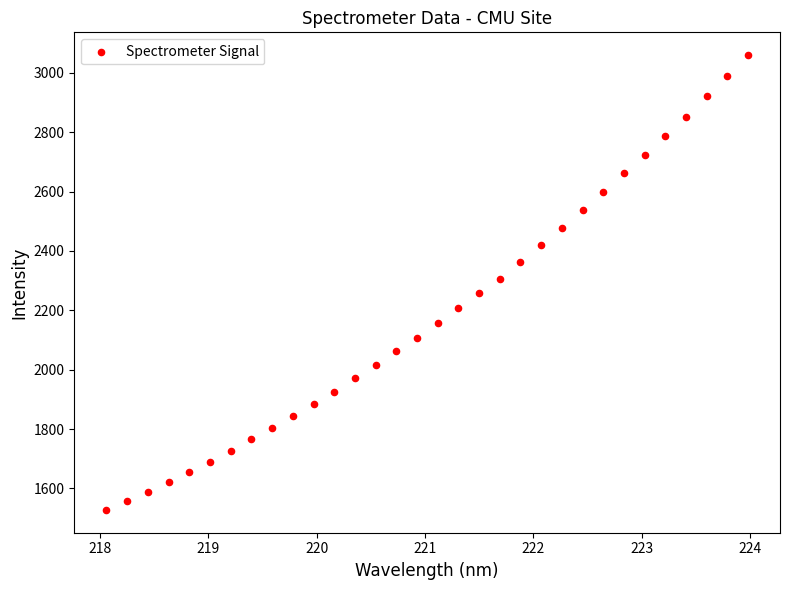

What is the range of Y values (max minus min)?

1532.2